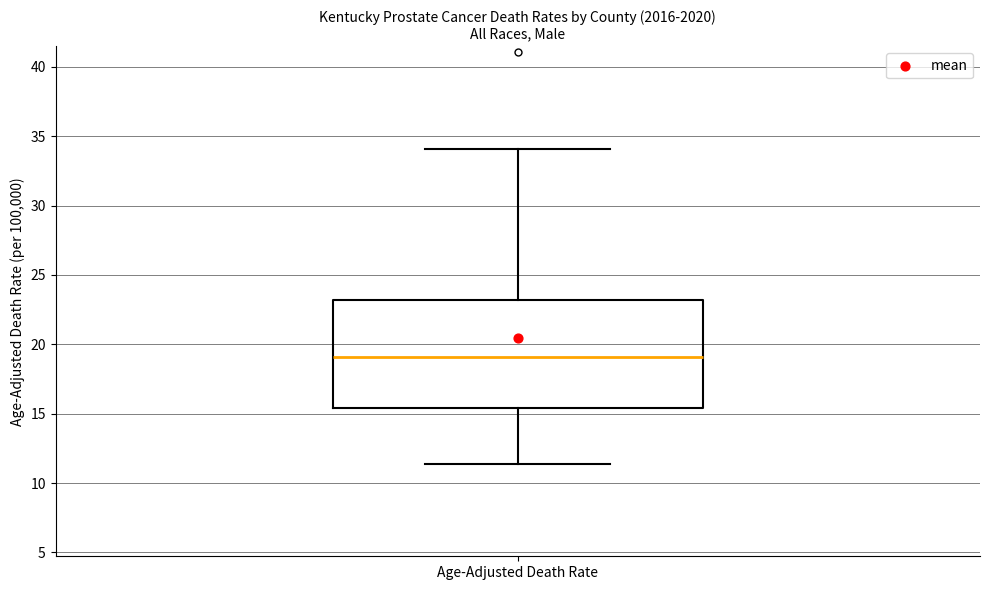

Read this box plot against the y-axis: the position of the median line, the range covered by the box, and the ends of both whiskers. The values are not printed on the chart, so give them approximately, as read against the axis.

median 19.0, box 15.5 to 23.0, whiskers 11.5 to 34.0